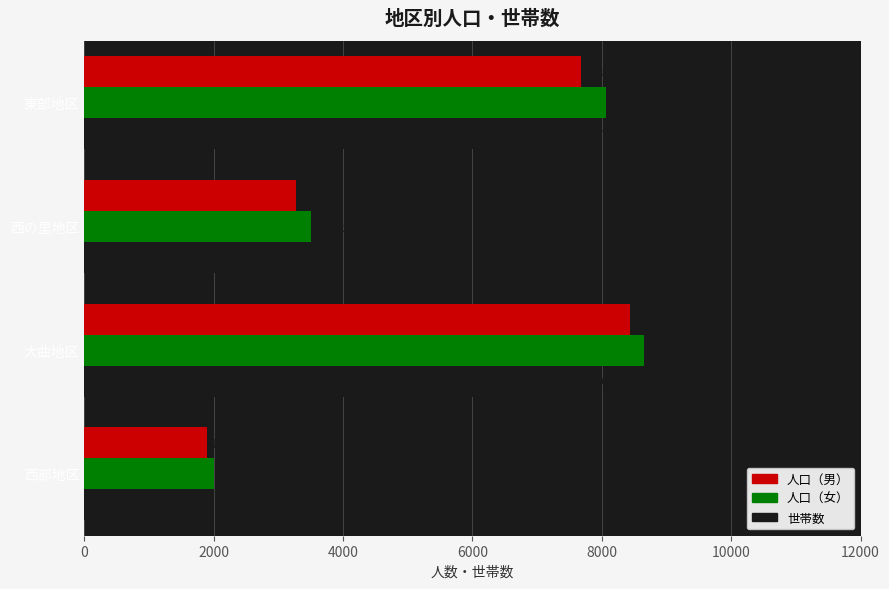

Which series has the widest spread of values?

人口（女）